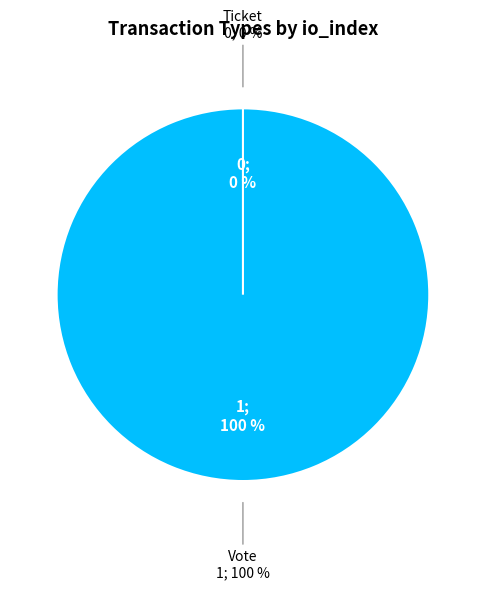

To the nearest percent, what is the combined percentage of Ticket and Vote?

100%